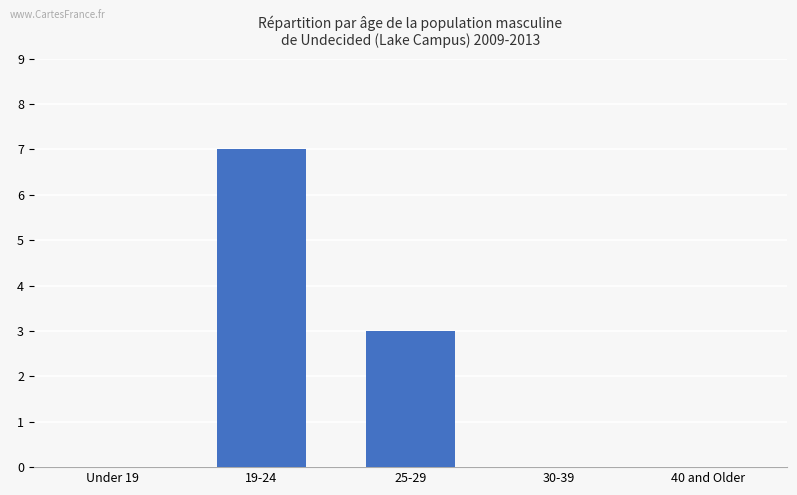

How many bars are there in total?

5